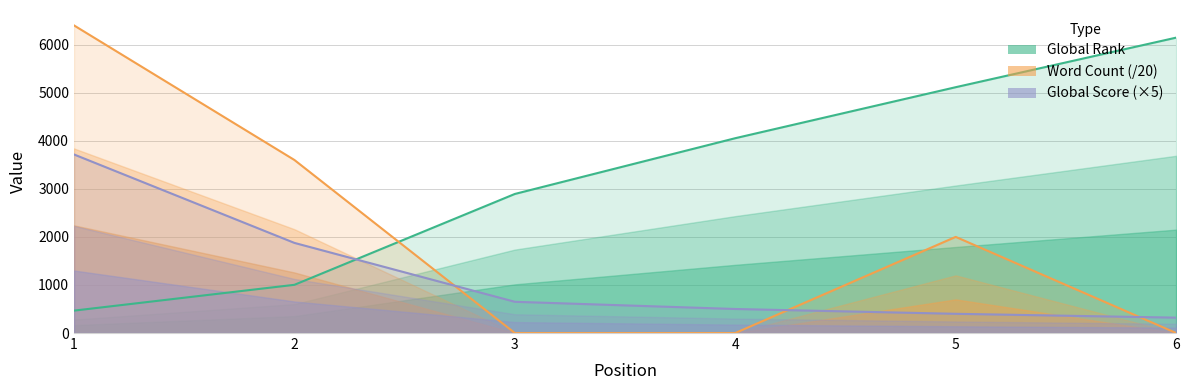

What is the difference between the maximum and second lowest values in the Global Rank series?

5142